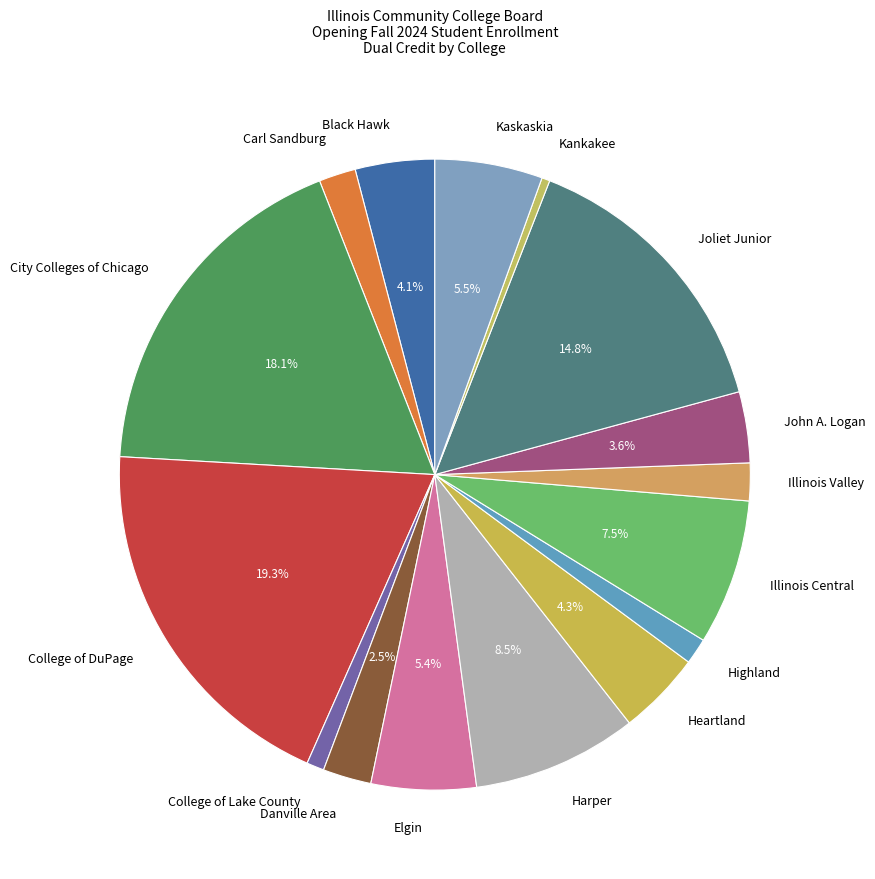

To the nearest percent, what is the difference between the City Colleges of Chicago and Illinois Central slice percentages?

11%